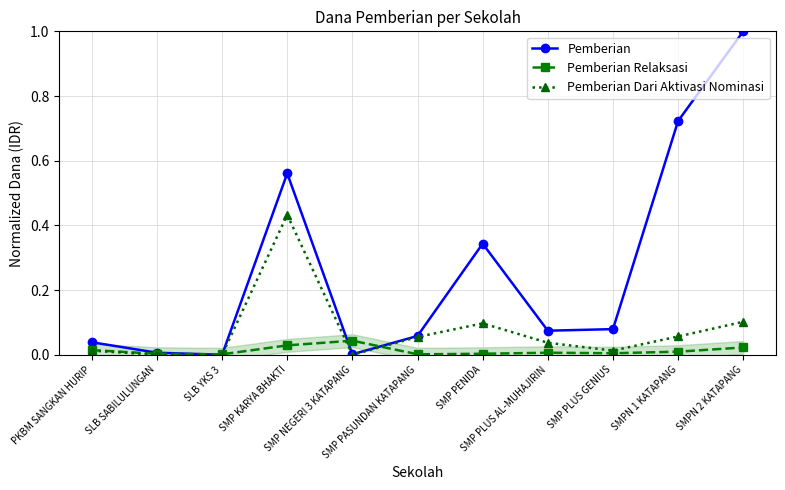

Reading left to right, extract all data points from this chart.

Pemberian: 0.0	0.0	0.0	0.6	0.0	0.1	0.3	0.1	0.1	0.7	1.0
Pemberian Relaksasi: 0.0	0.0	0.0	0.0	0.0	0.0	0.0	0.0	0.0	0.0	0.0
Pemberian Dari Aktivasi Nominasi: 0.0	0.0	0.0	0.4	0.0	0.1	0.1	0.0	0.0	0.1	0.1